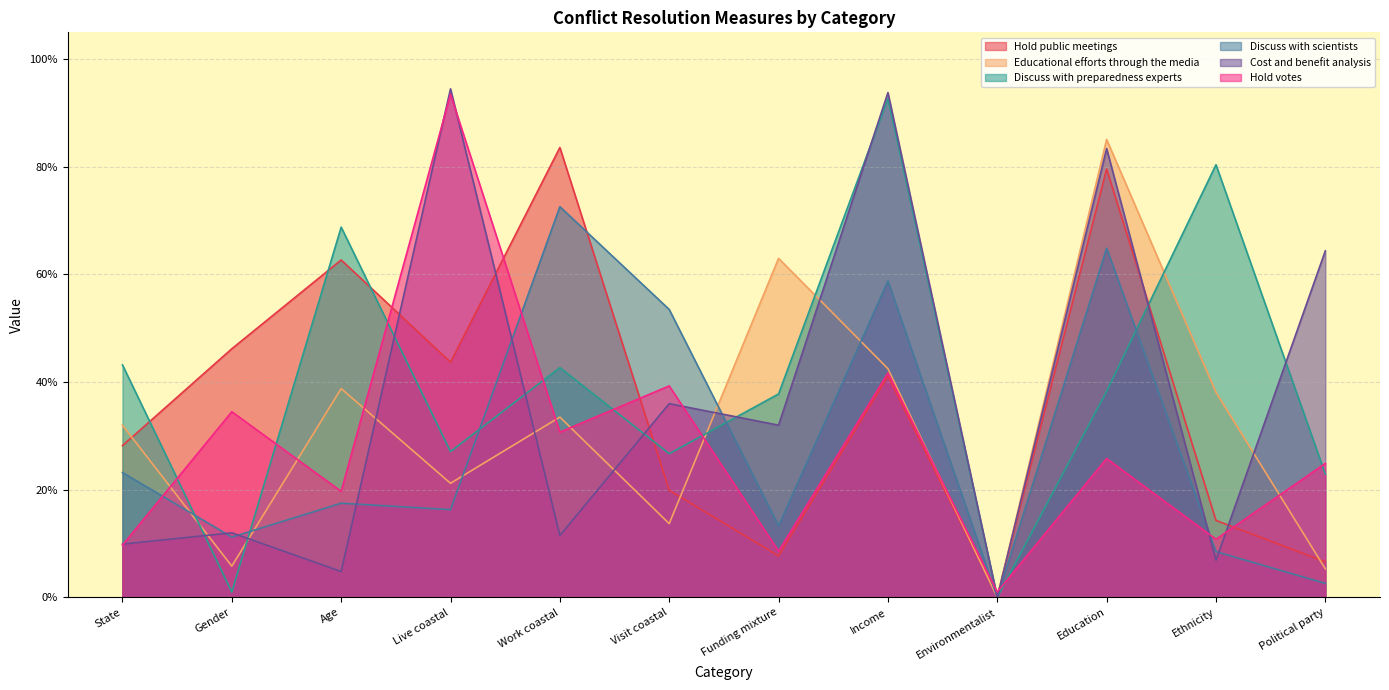

Rank the series at Work coastal from lowest to highest value.

Cost and benefit analysis, Hold votes, Educational efforts through the media, Discuss with preparedness experts, Discuss with scientists, Hold public meetings